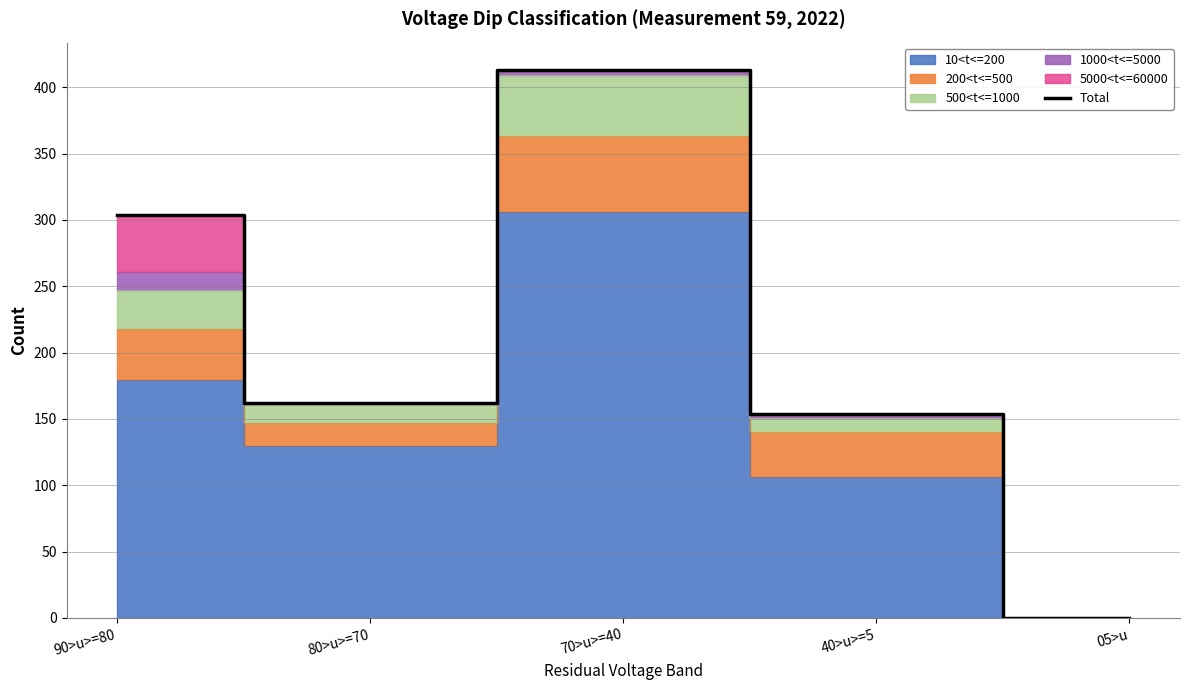

List the labels in order of value, smallest first.

05>u, 40>u>=5, 80>u>=70, 90>u>=80, 70>u>=40